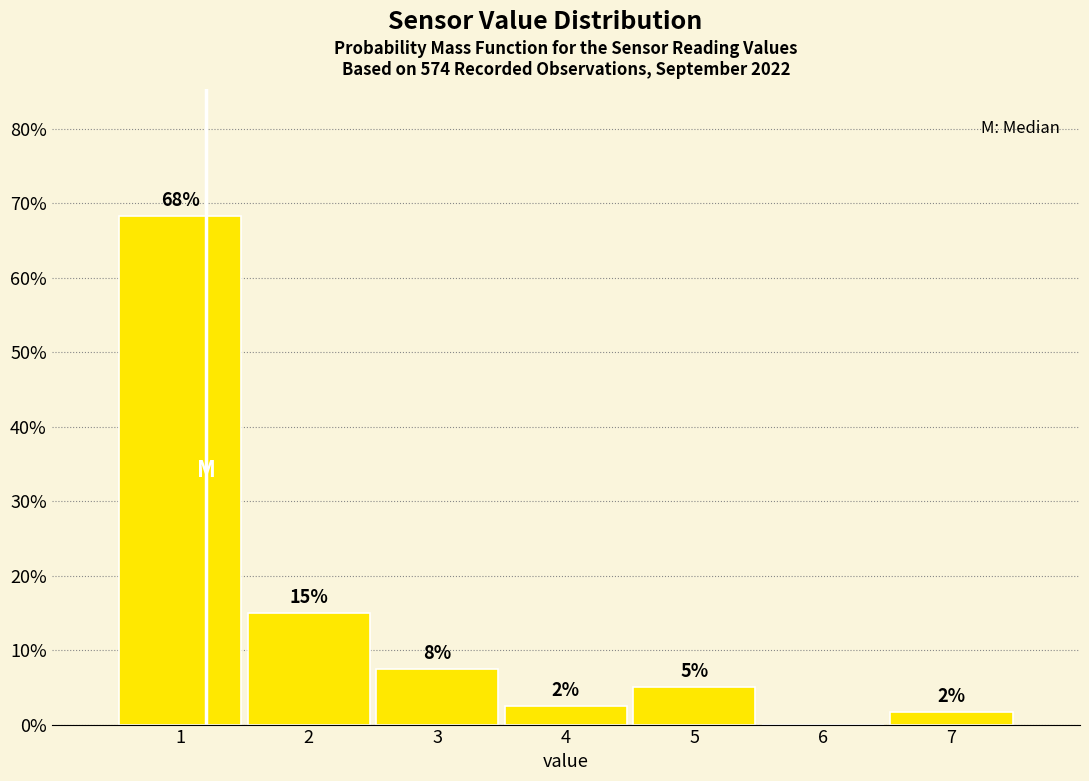

Which has a higher value, 5 or 6?

5